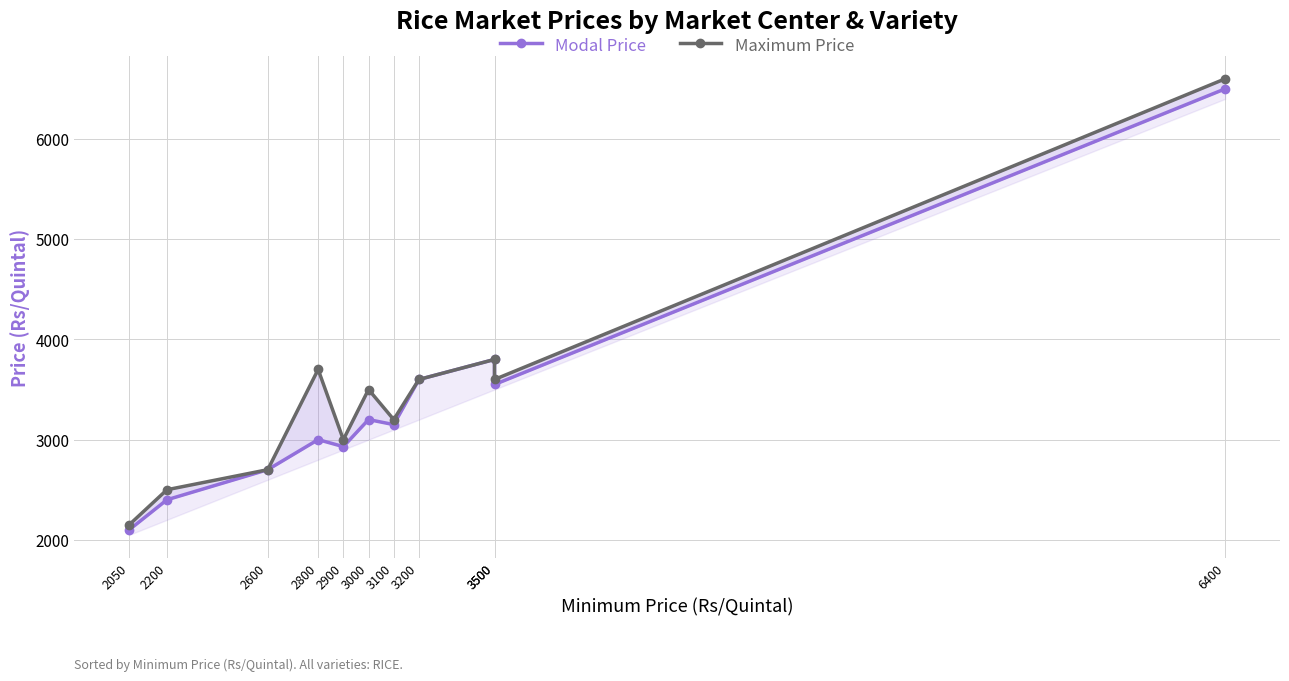

What is the maximum value shown in the chart?

6600